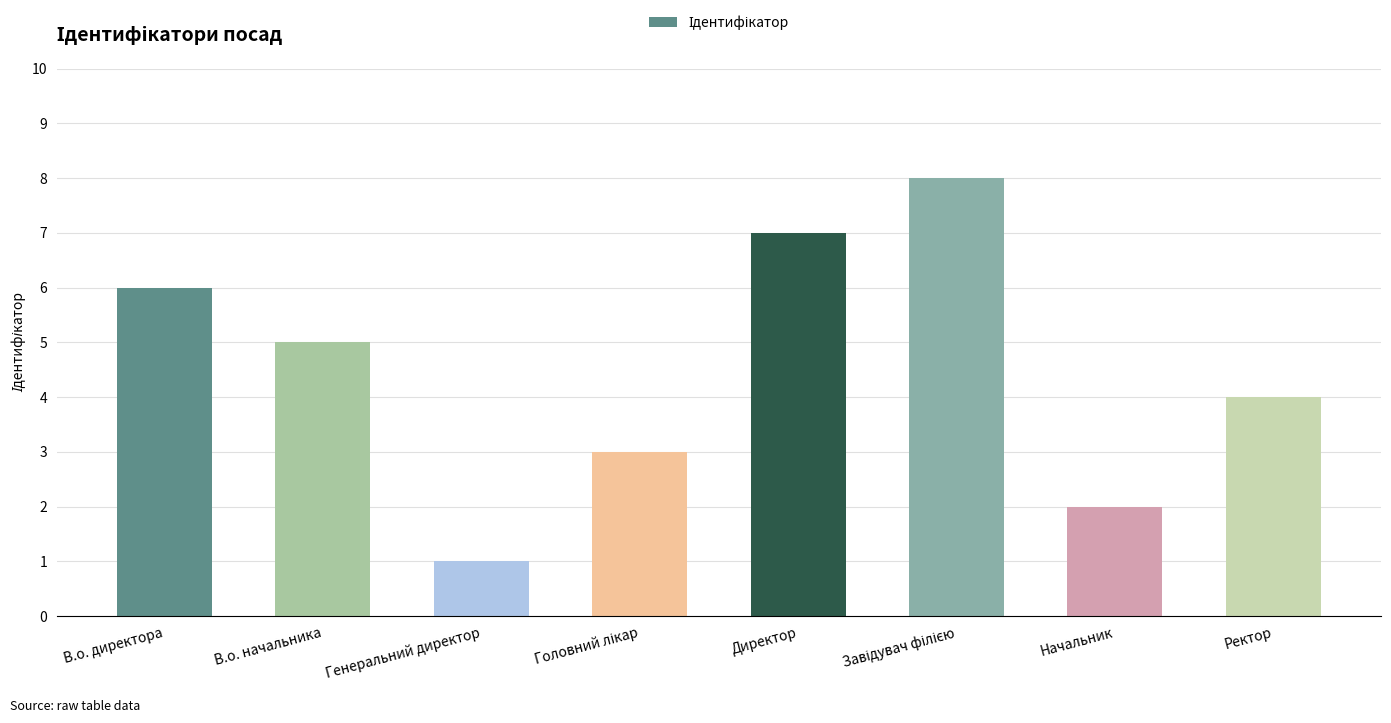

At which category does the chart reach its minimum across all series?

Генеральний директор